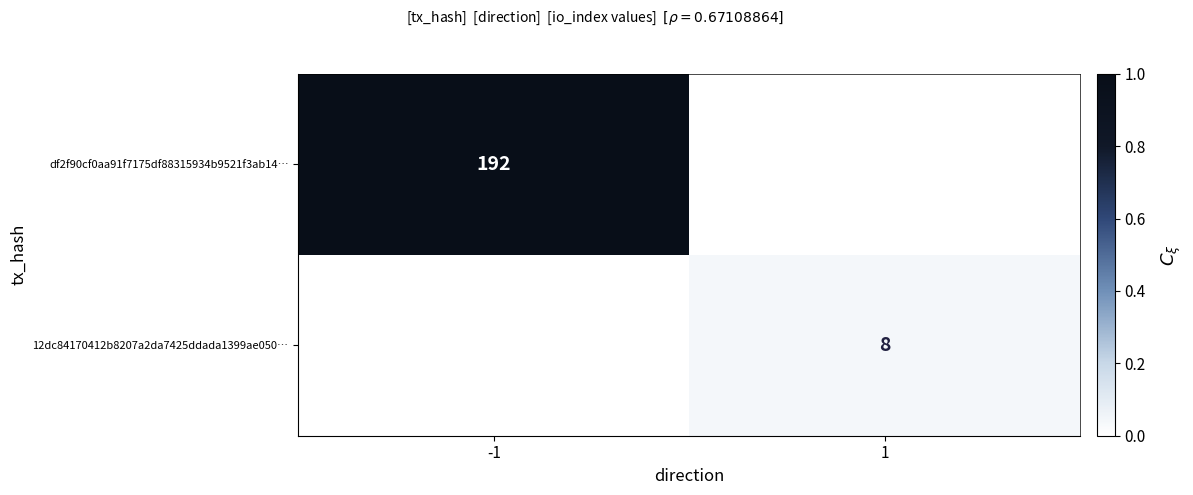

True or false: df2f90cf0aa91f7175df88315934b9521f3ab14… has a value of 192 at -1.

True